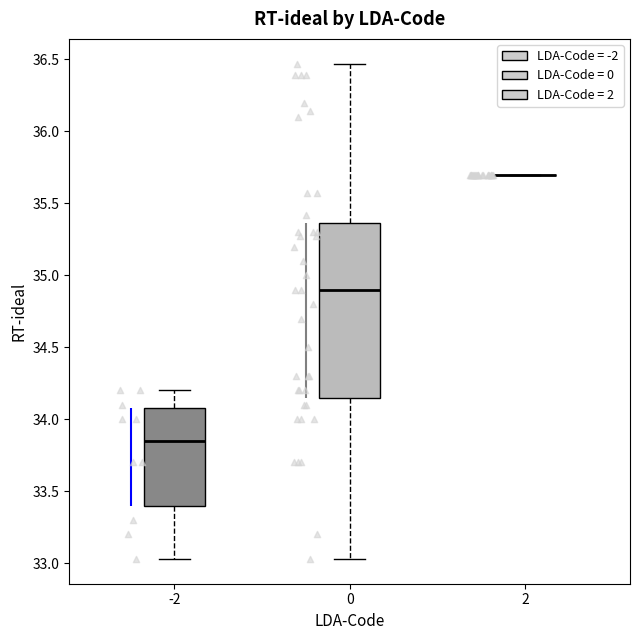

Reading left to right, transcribe this box plot: for each box, give where its median line is, the range the box spans, and where its two whiskers end, as read against the y-axis. The values are not printed on the chart, so give them approximately, as read against the axis.

-2: median 33.85, box 33.40 to 34.10, whiskers 33.05 to 34.20
0: median 34.90, box 34.15 to 35.35, whiskers 33.05 to 36.45
2: box collapsed to a line at 35.70, whiskers 35.70 to 35.70